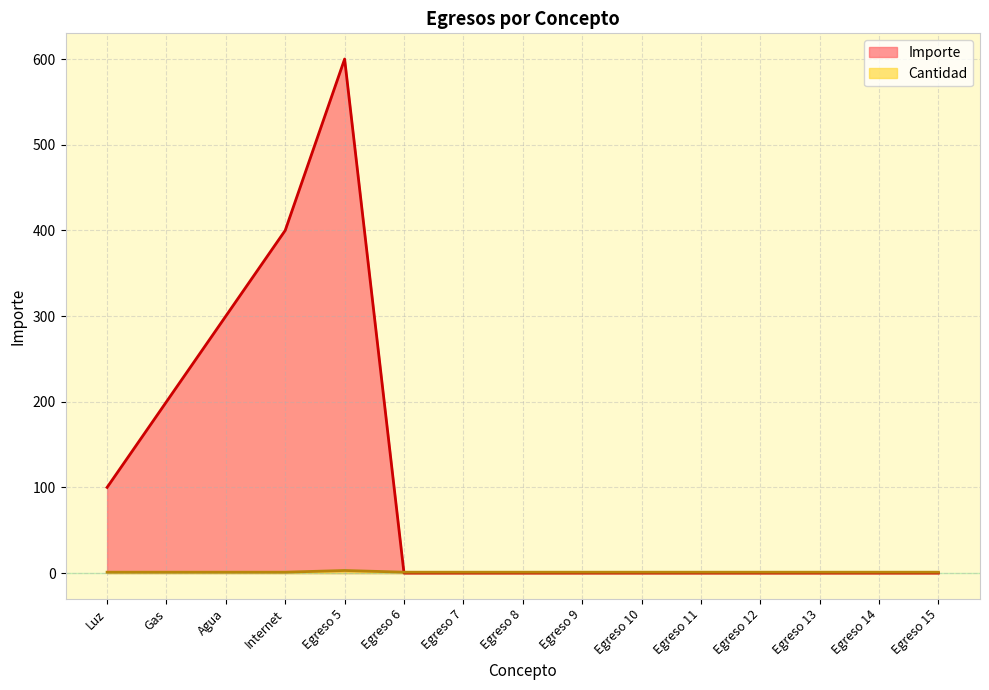

What position from the right is Egreso 15?

1